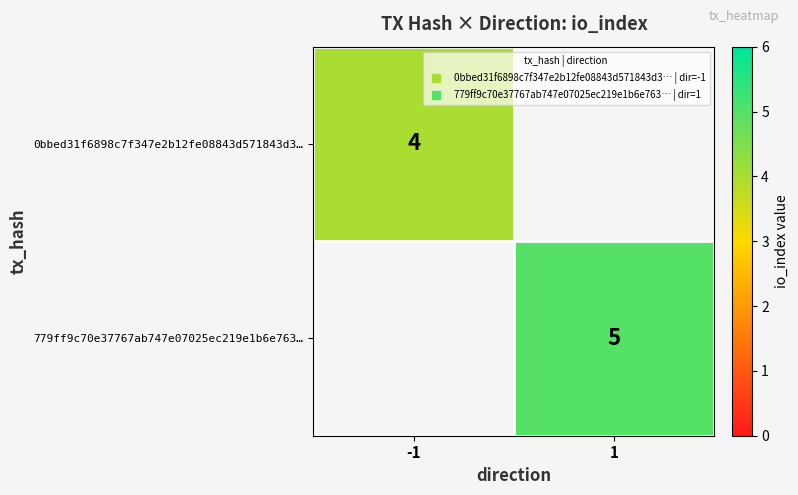

List the series in order of their overall mean, lowest first.

0bbed31f6898c7f347e2b12fe08843d571843d3…, 779ff9c70e37767ab747e07025ec219e1b6e763…